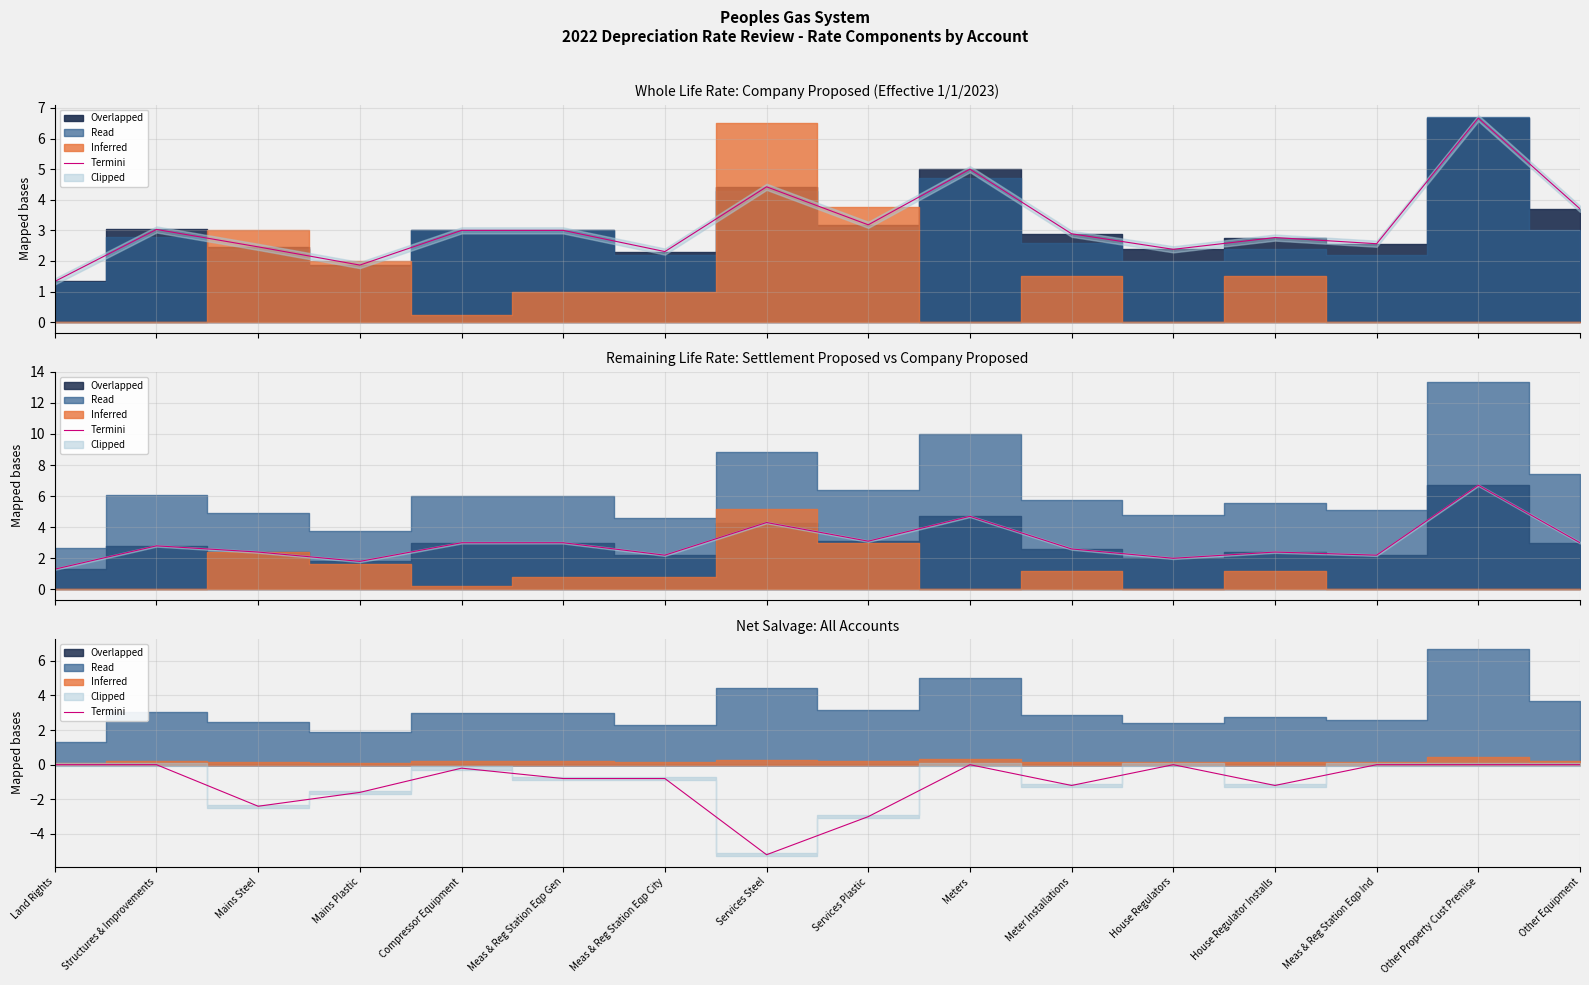

What is the average value?

-1.0